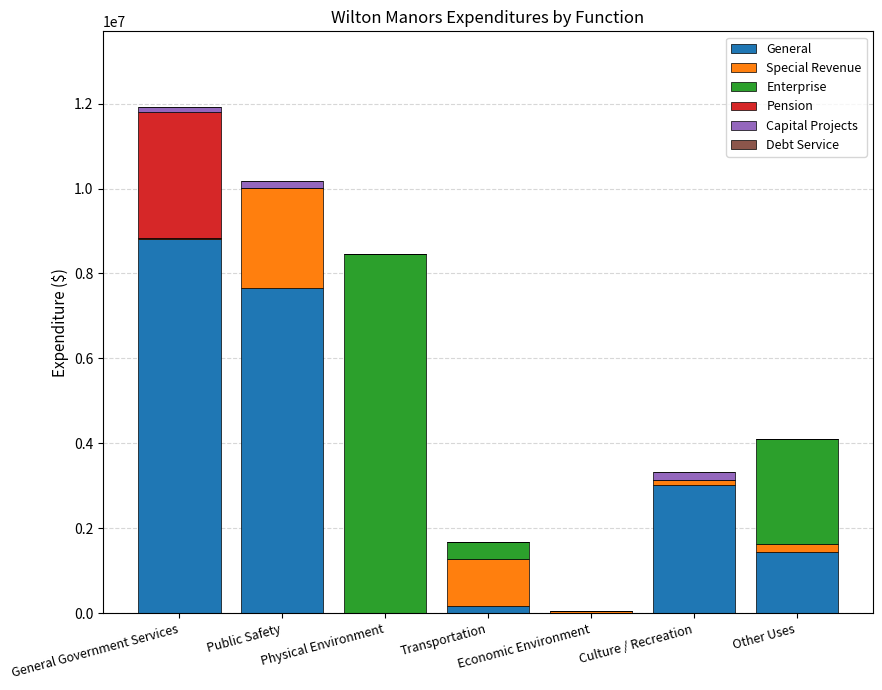

What is the sum of all General values?

21097591